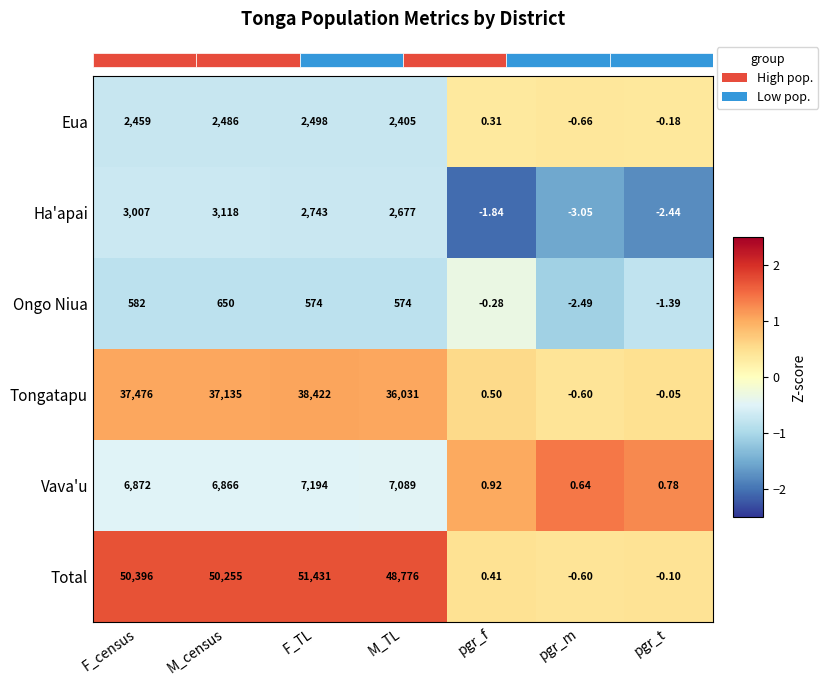

Where is Ha'apai nearest to the value 1557?

M_TL